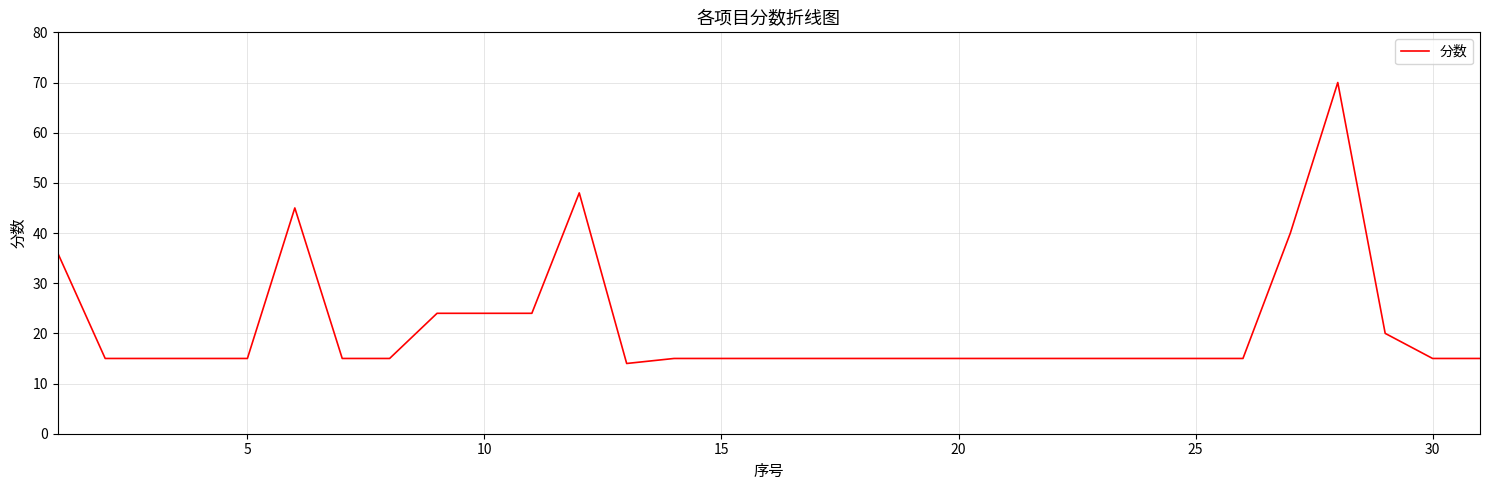

What is the difference between the maximum and minimum values?

56